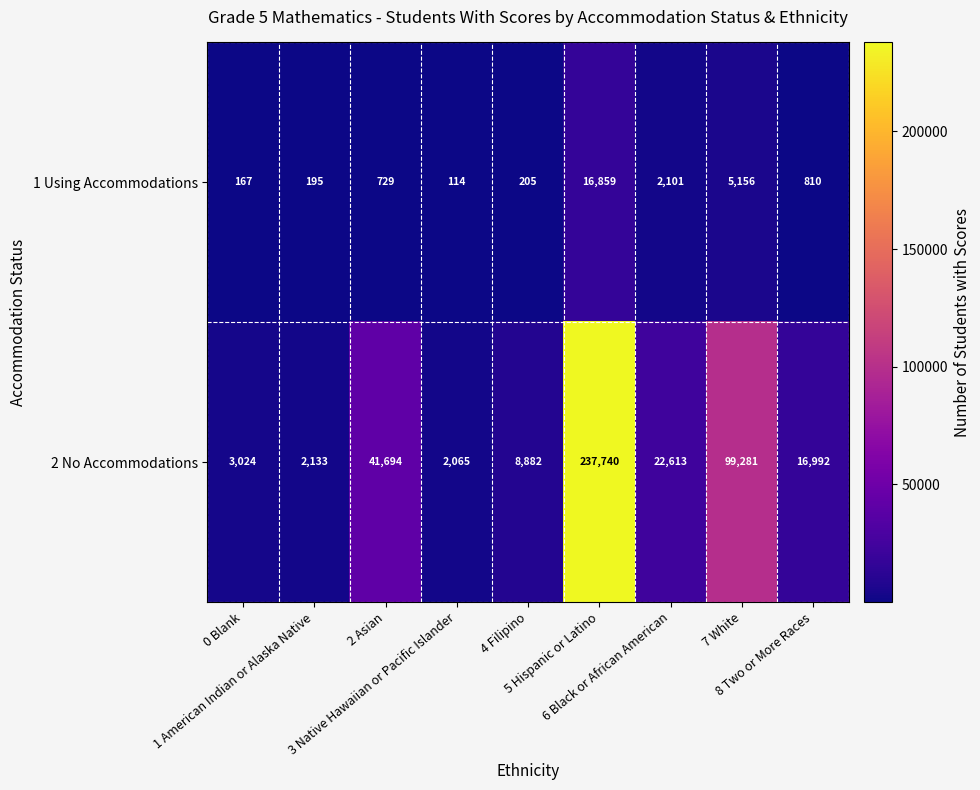

Rank the series by their maximum value, from lowest to highest.

1 Using Accommodations, 2 No Accommodations